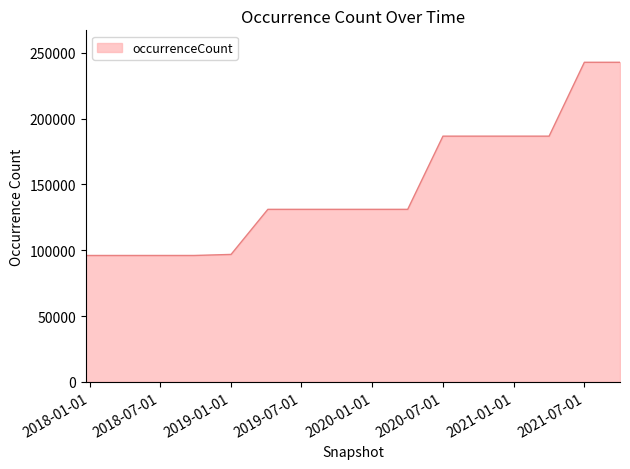

What is the difference between the maximum and minimum values?

146797